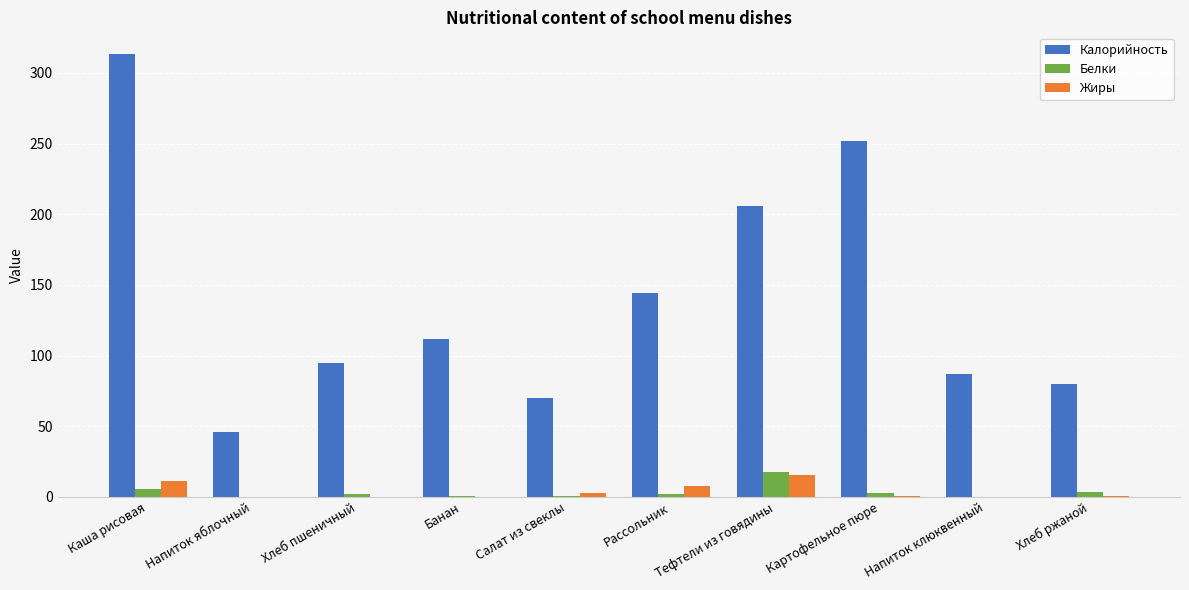

What are all the series names shown in the legend?

Калорийность, Белки, Жиры